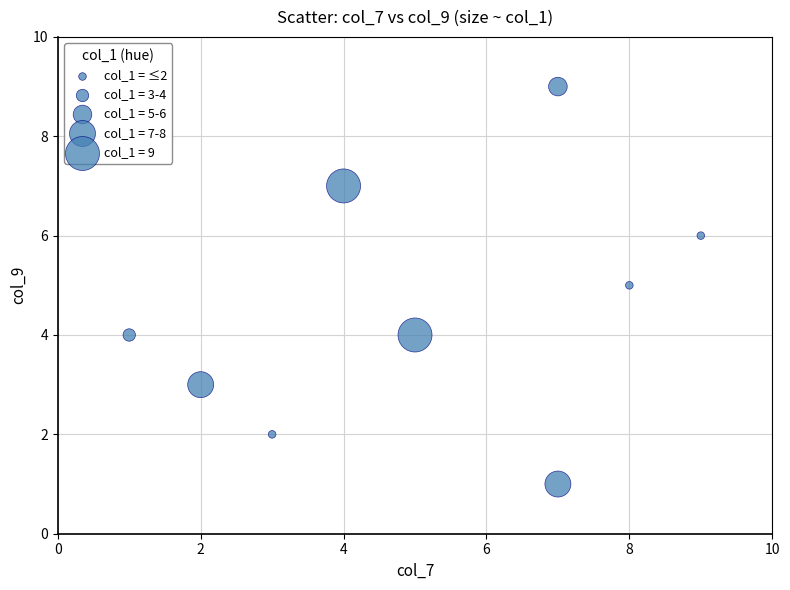

What is the range of Y values (max minus min)?

8